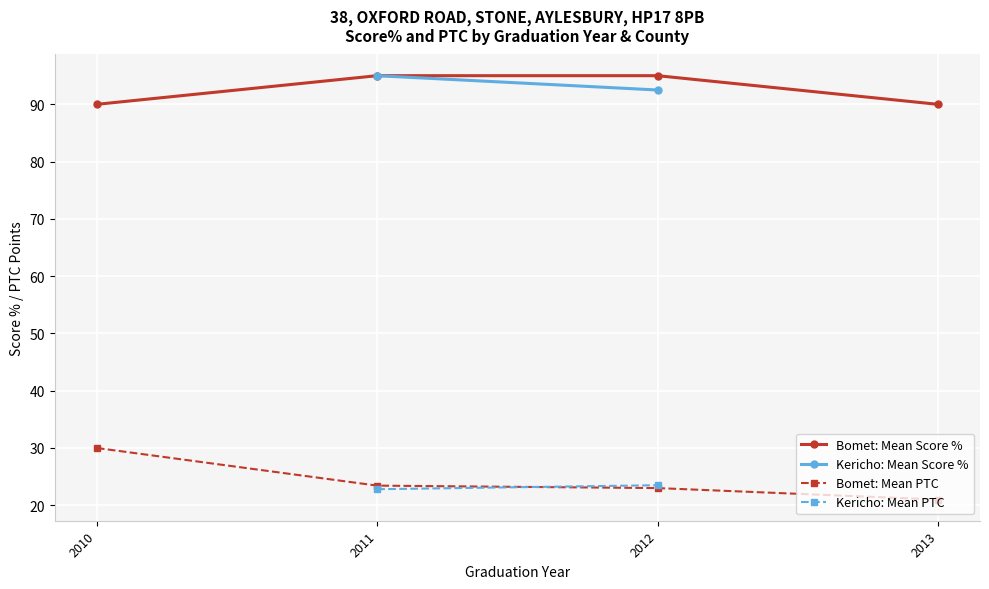

How many data points in Bomet: Mean Score % are less than 95?

2